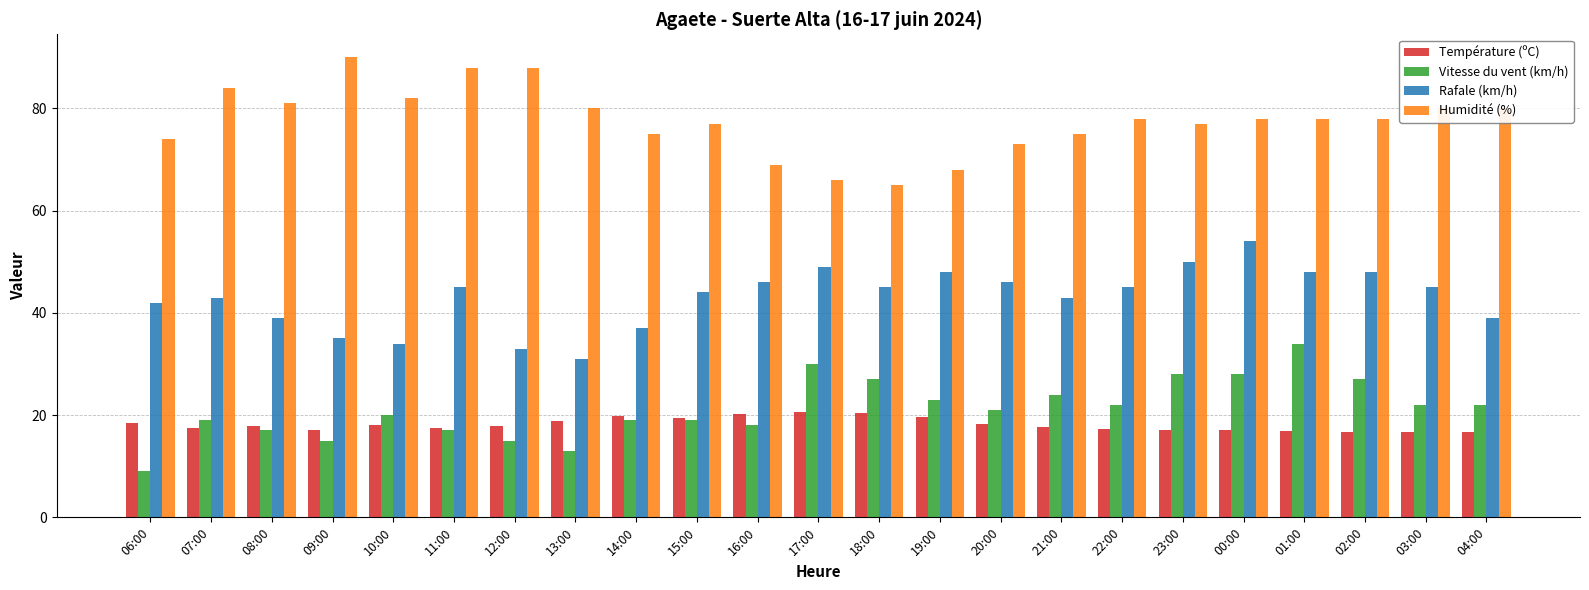

Which label corresponds to the smallest value in the chart?

06:00